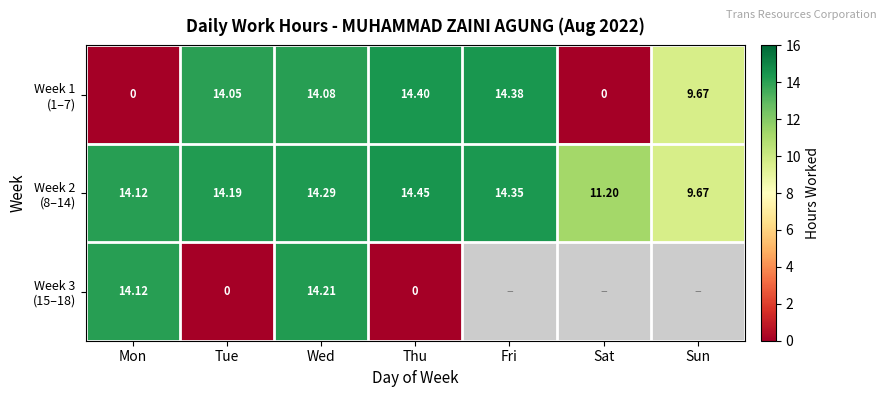

True or false: Week 3 (15–18) has a value of 14.1 at Mon.

True